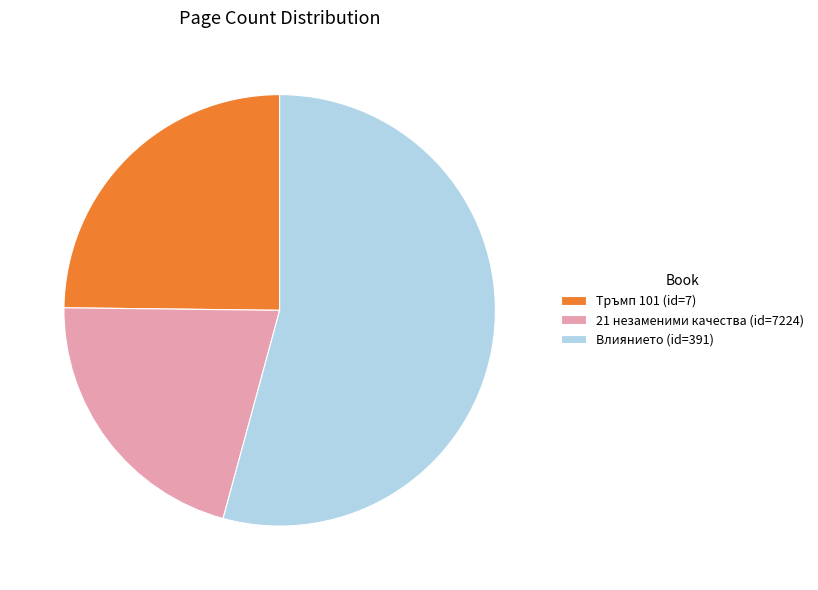

Which has a higher value, Тръмп 101 (id=7) or Влиянието (id=391)?

Влиянието (id=391)